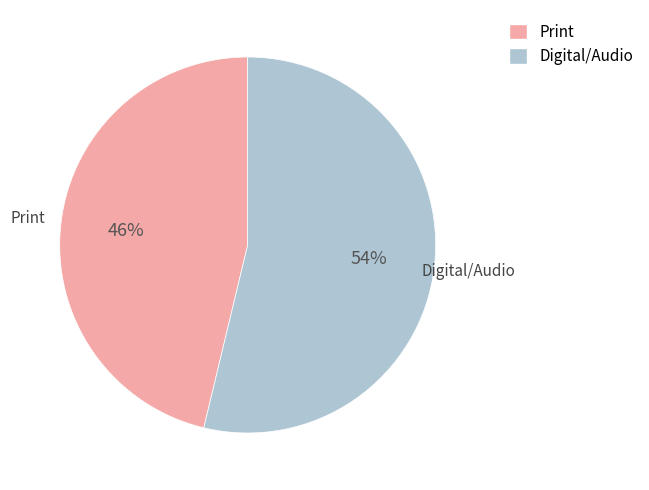

Which slice is the smallest?

Print